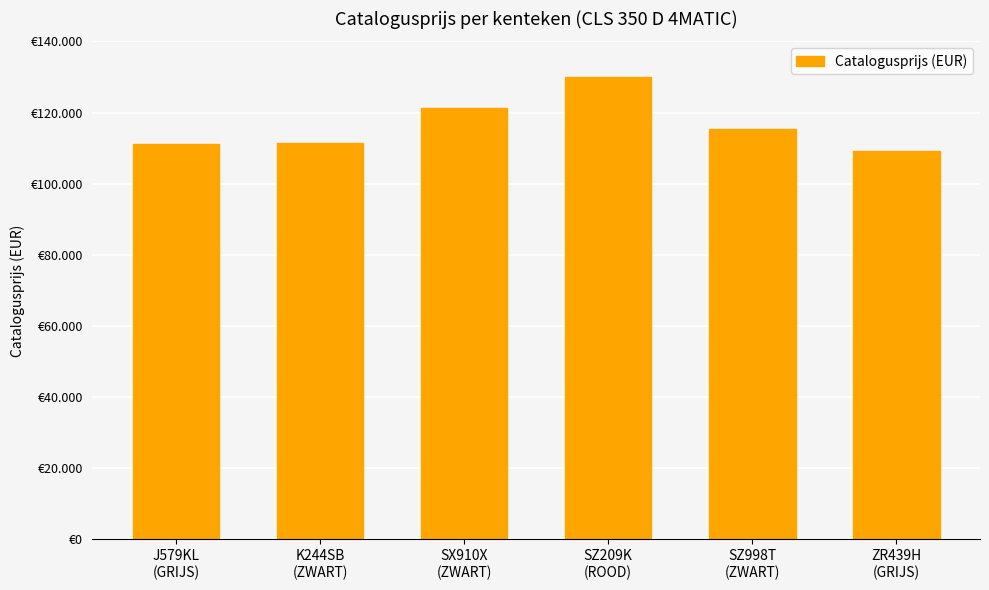

List the labels in order of value, largest first.

SZ209K
(ROOD), SX910X
(ZWART), SZ998T
(ZWART), K244SB
(ZWART), J579KL
(GRIJS), ZR439H
(GRIJS)